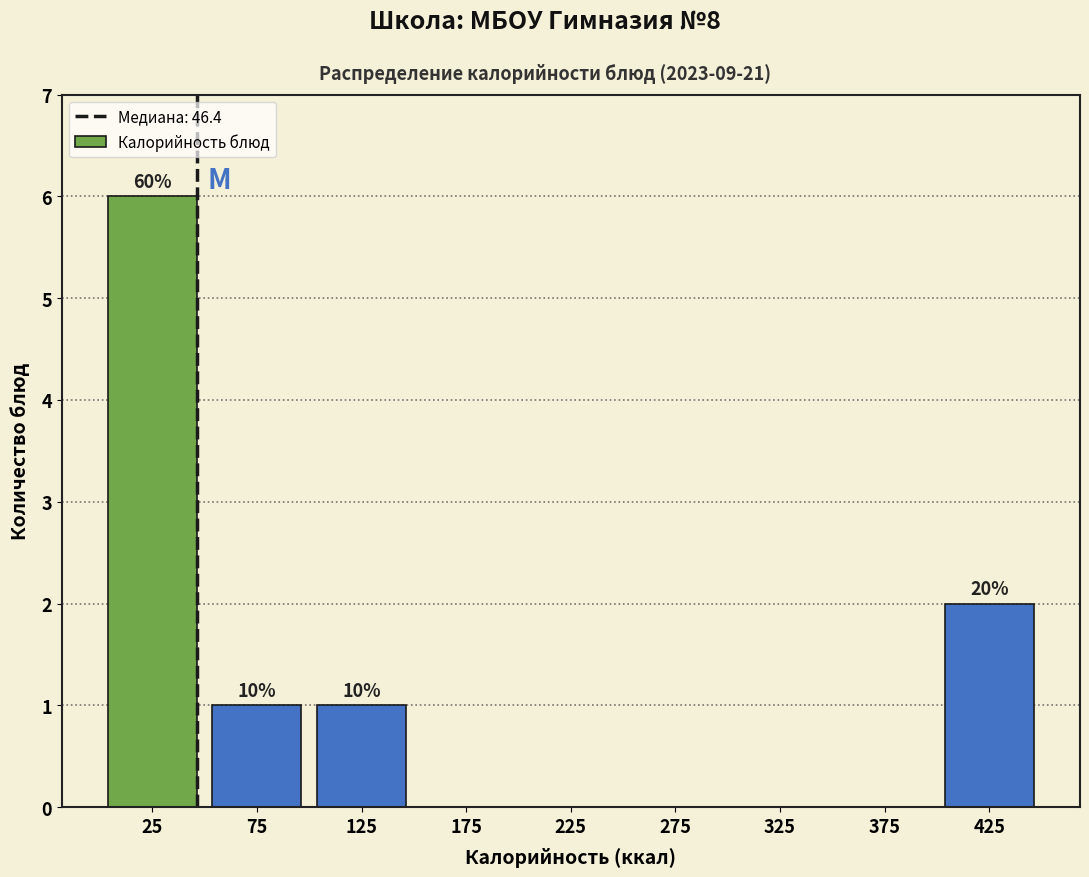

Reading left to right, list all the values displayed in this chart.

25=6	75=1	125=1	175=0	225=0	275=0	325=0	375=0	425=2